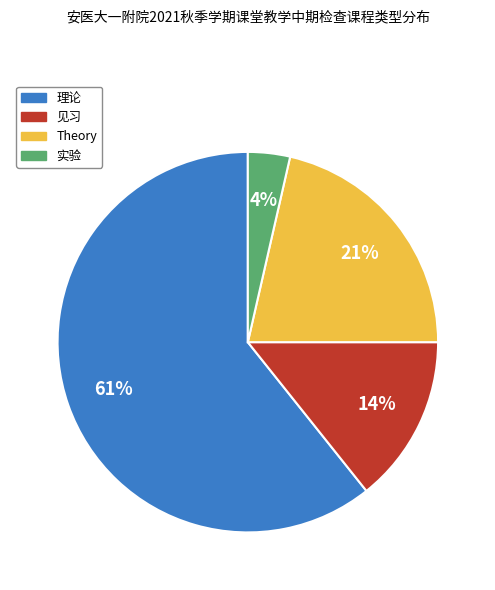

What is the majority slice?

理论